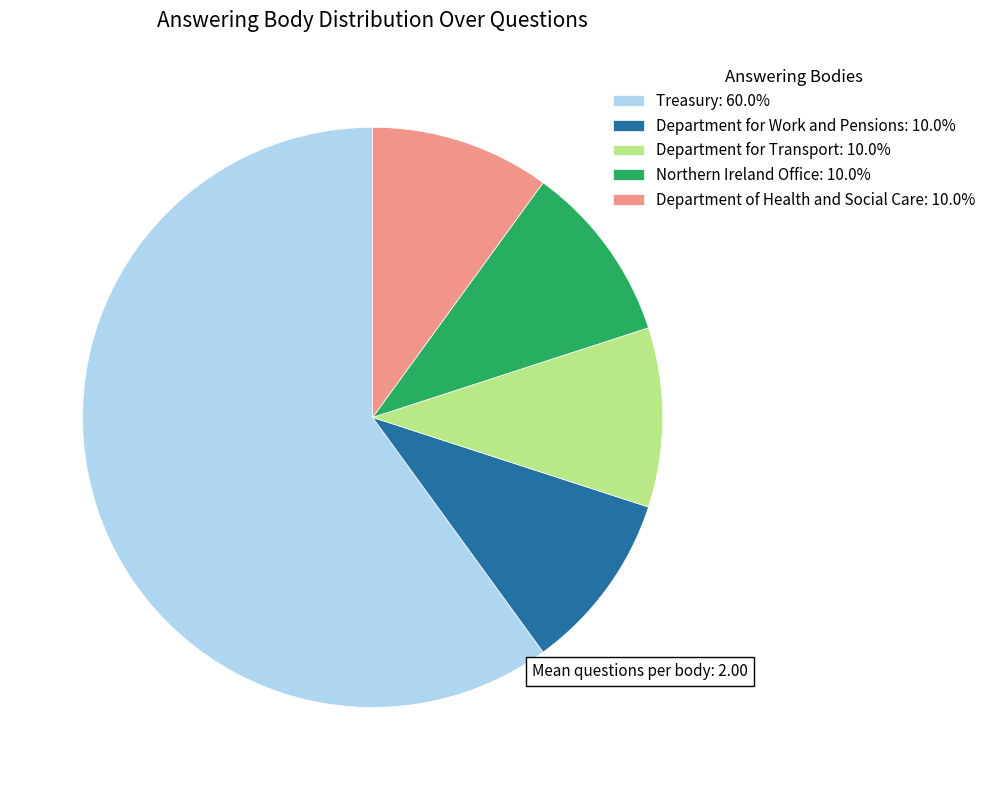

What is the ratio of the value at Department of Health and Social Care: 10.0% to the value at Northern Ireland Office: 10.0%?

1.0